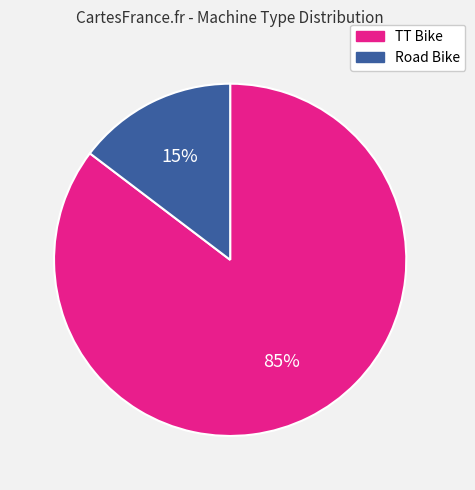

To the nearest percent, what is the combined percentage of TT Bike and Road Bike?

100%